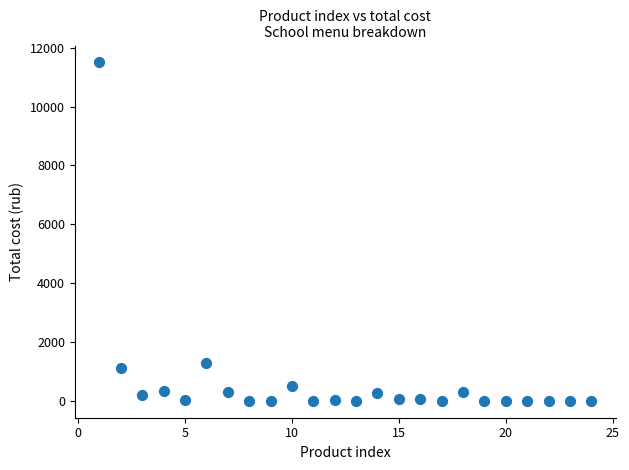

What is the range of X values (max minus min)?

23.0